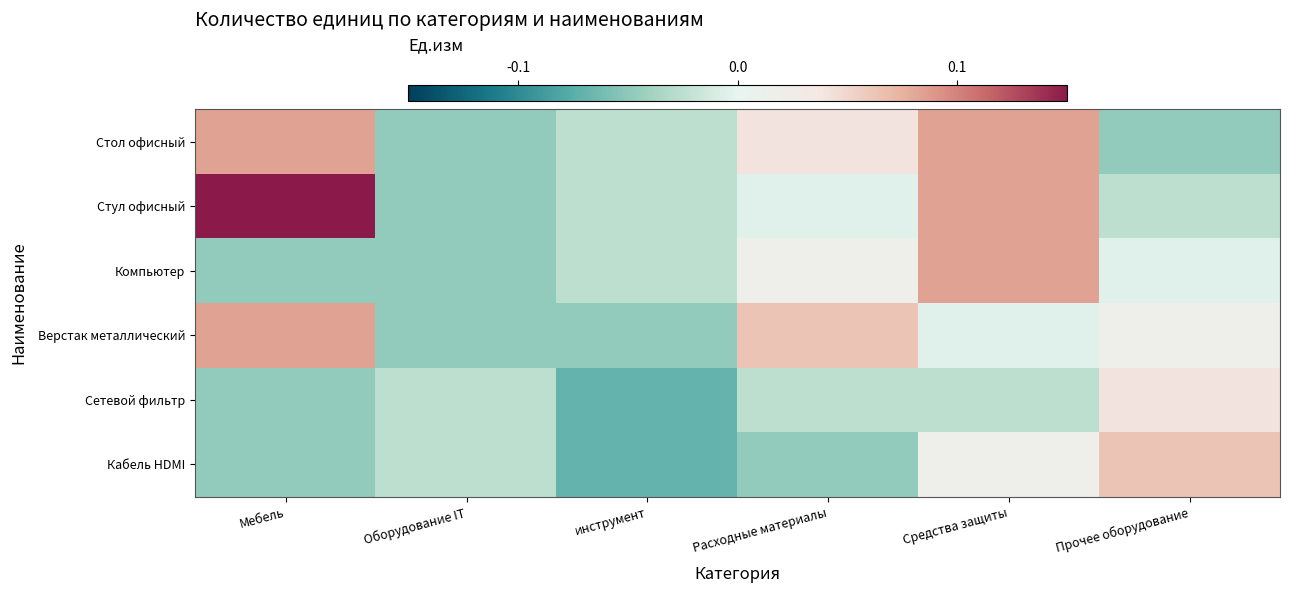

Reading left to right, extract all data points from this chart.

Стол офисный: Мебель=0.1	Оборудование IT=-0.0	инструмент=-0.0	Расходные материалы=0.0	Средства защиты=0.1	Прочее оборудование=-0.0
Стул офисный: Мебель=0.1	Оборудование IT=-0.0	инструмент=-0.0	Расходные материалы=-0.0	Средства защиты=0.1	Прочее оборудование=-0.0
Компьютер: Мебель=-0.0	Оборудование IT=-0.0	инструмент=-0.0	Расходные материалы=0.0	Средства защиты=0.1	Прочее оборудование=-0.0
Верстак металлический: Мебель=0.1	Оборудование IT=-0.0	инструмент=-0.0	Расходные материалы=0.1	Средства защиты=-0.0	Прочее оборудование=0.0
Сетевой фильтр: Мебель=-0.0	Оборудование IT=-0.0	инструмент=-0.1	Расходные материалы=-0.0	Средства защиты=-0.0	Прочее оборудование=0.0
Кабель HDMI: Мебель=-0.0	Оборудование IT=-0.0	инструмент=-0.1	Расходные материалы=-0.0	Средства защиты=0.0	Прочее оборудование=0.1